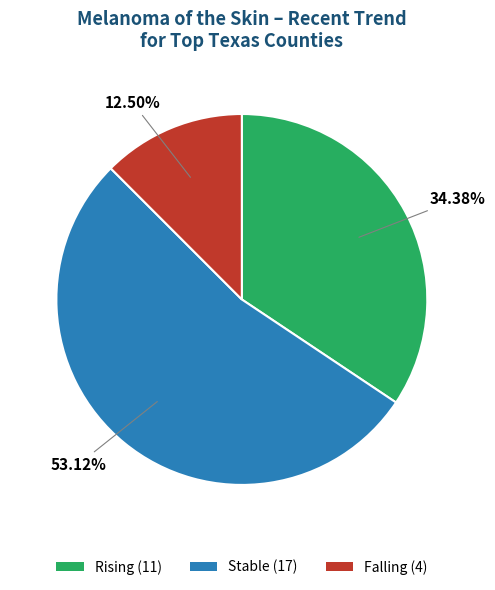

Does any single category account for the majority?

Yes